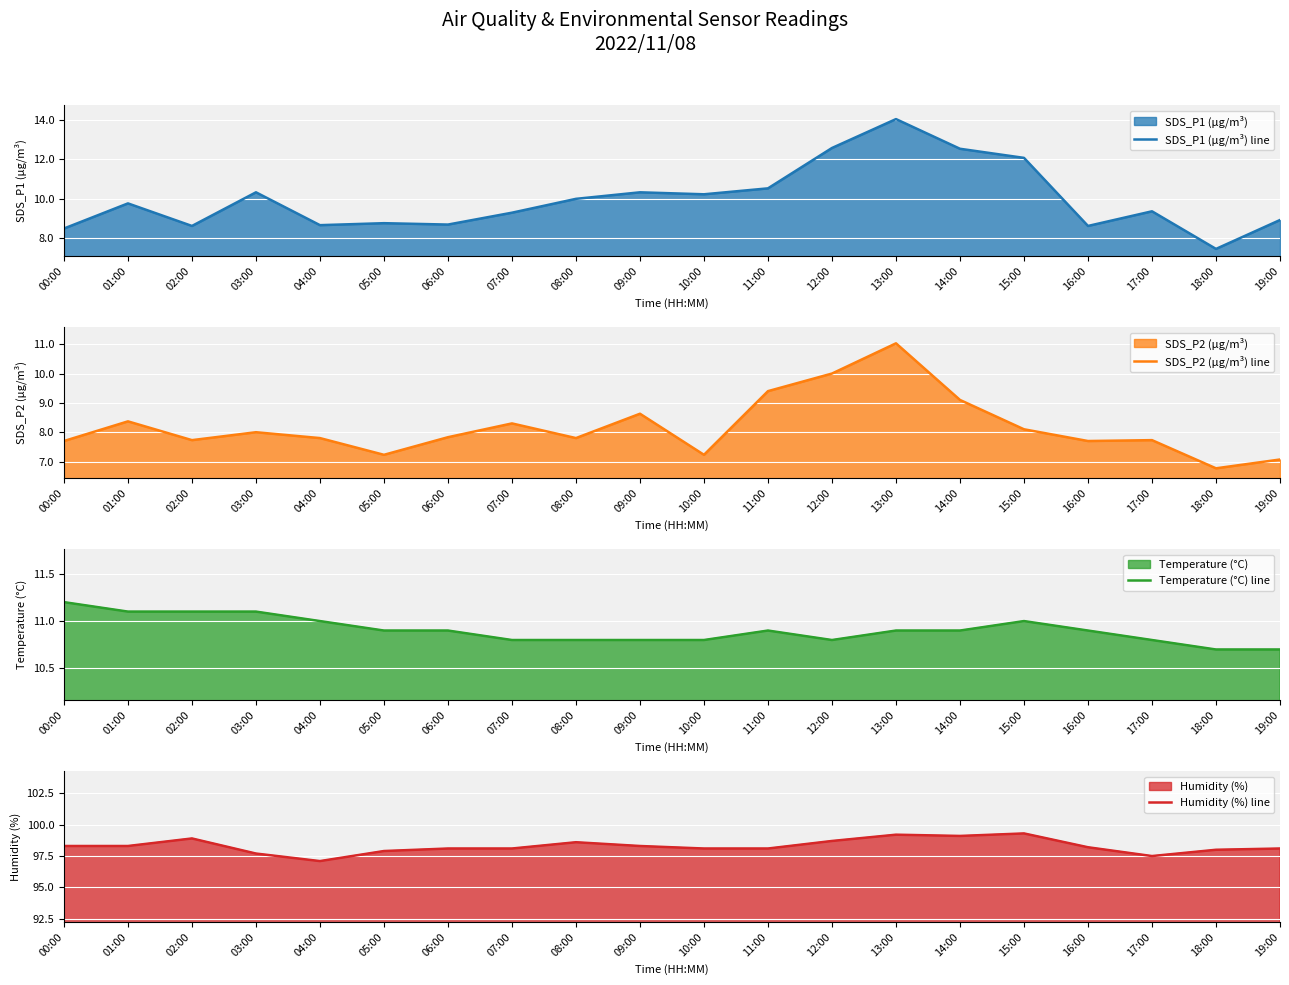

At how many categories does at least one series exceed 65?

20